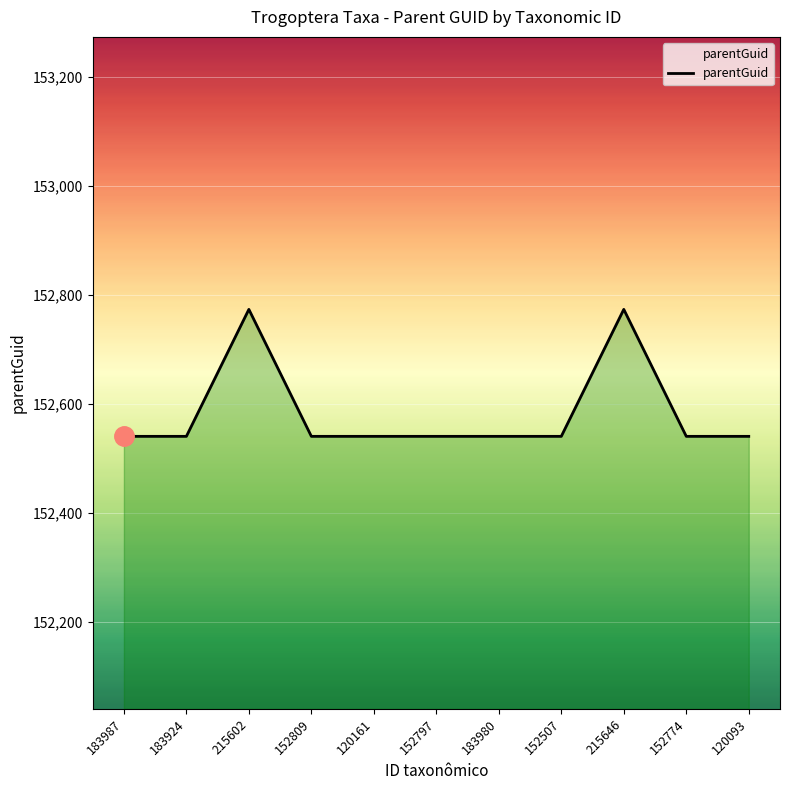

The chart shows a value of 152541 at 152507. True or false?

True